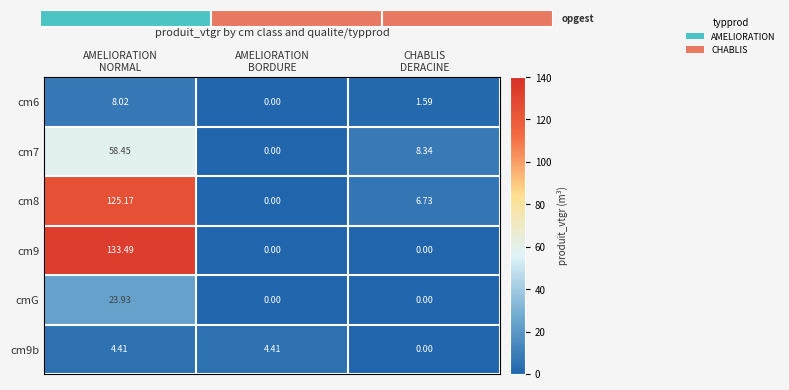

What is the difference between the cm8 values at AMELIORATION BORDURE and CHABLIS DERACINE?

6.7